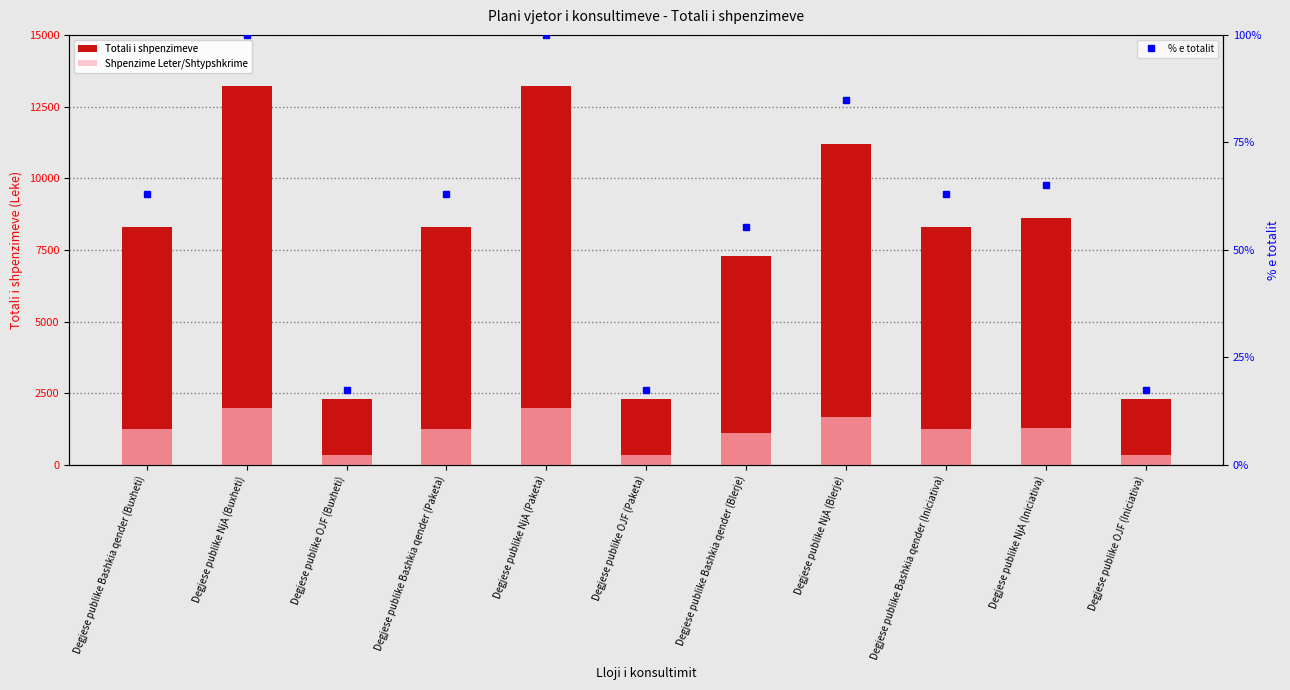

At which category does the chart reach its minimum across all series?

Degjese publike OJF (Buxheti)